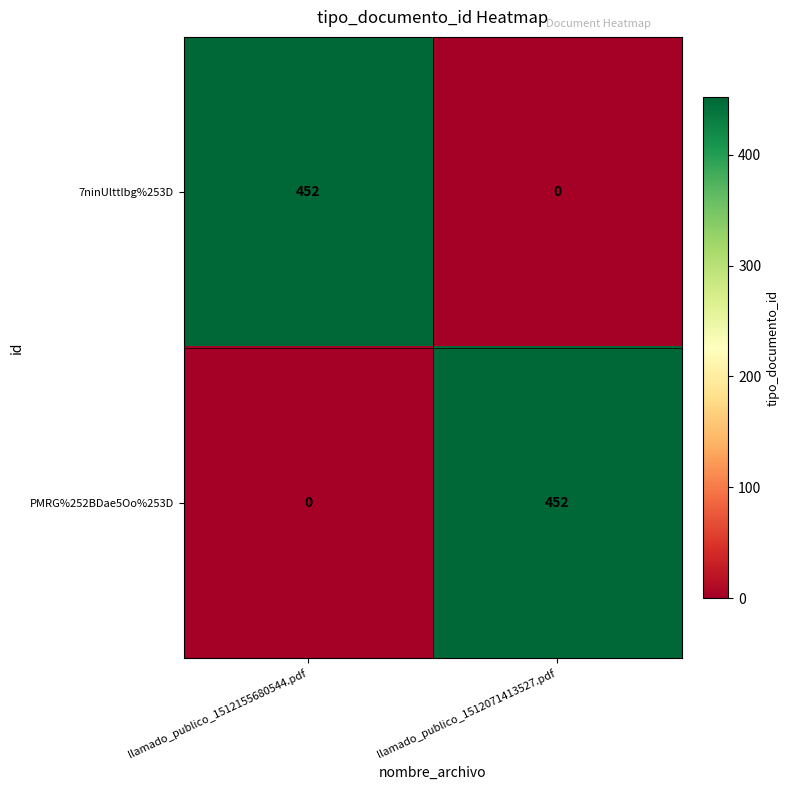

What is the difference between the PMRG%252BDae5Oo%253D values at llamado_publico_1512071413527.pdf and llamado_publico_1512155680544.pdf?

452